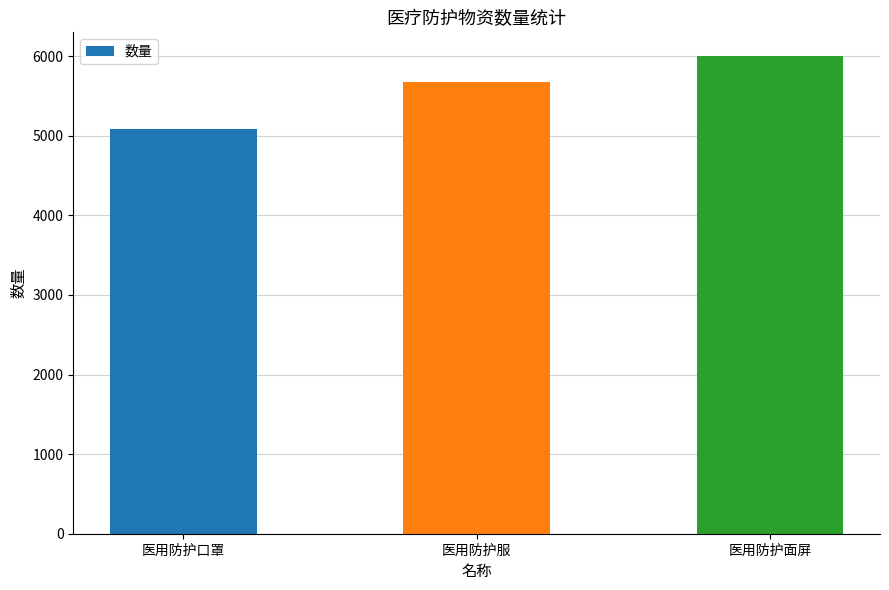

What is the label of the 2nd bar from the right?

医用防护服